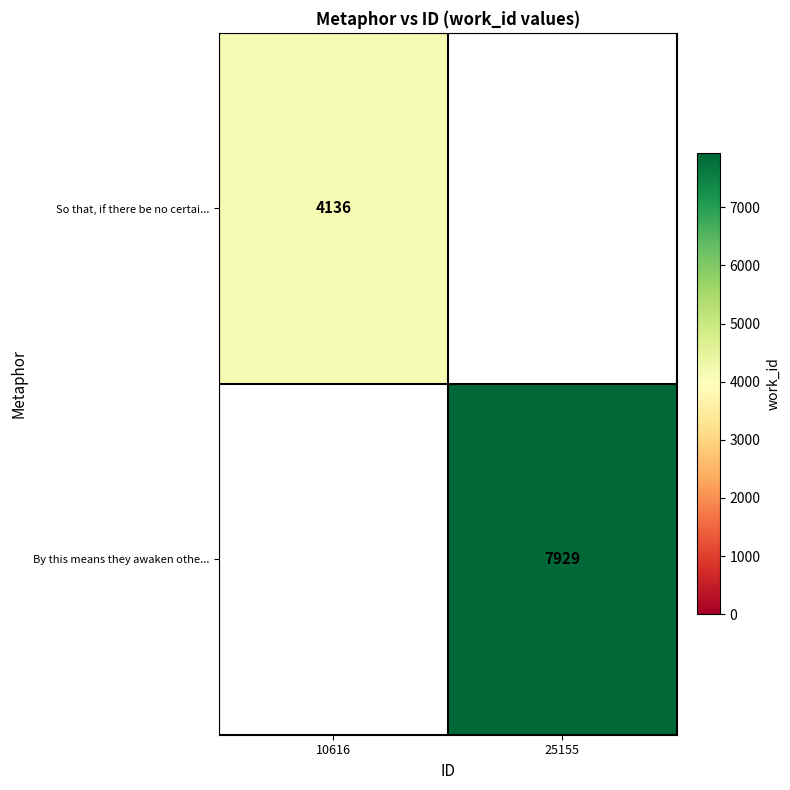

How many series are shown in this chart?

2